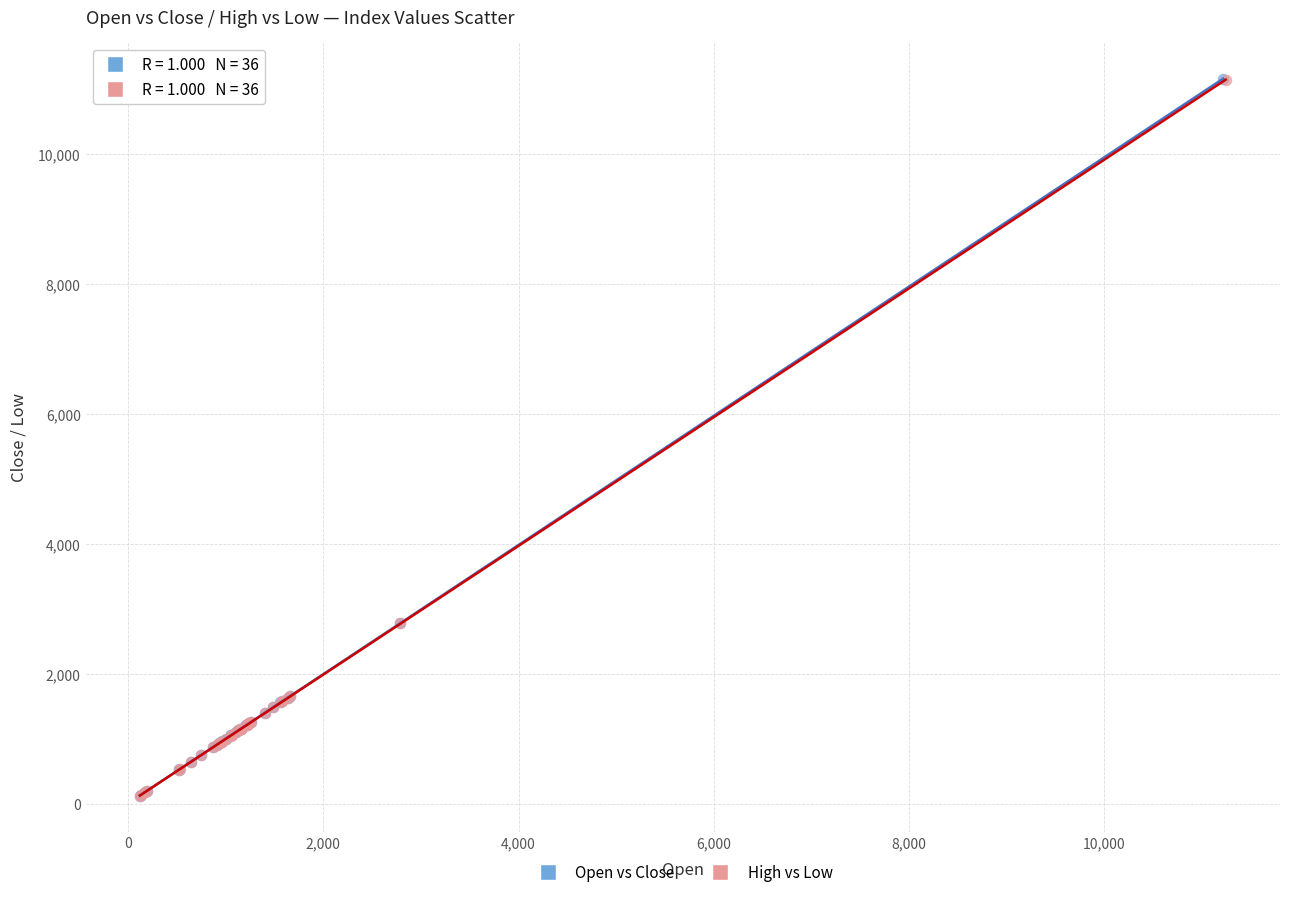

Which series has the largest Y range (max minus min)?

Open vs Close